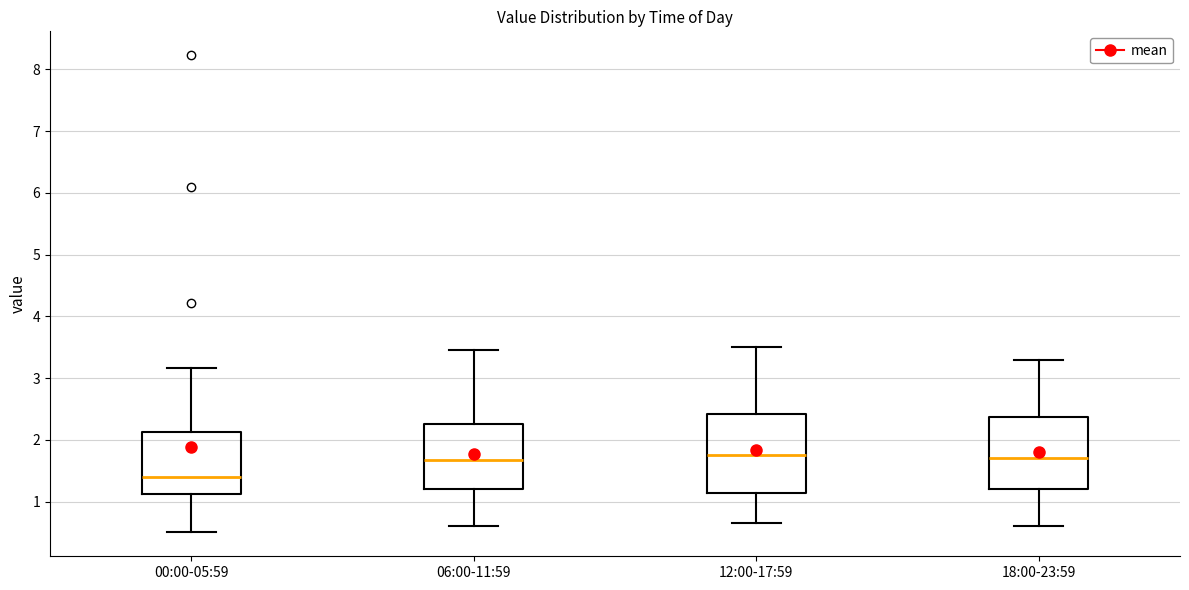

Where does the median line of the box for 18:00-23:59 sit on the y-axis? The values are not printed on the chart, so give them approximately, as read against the axis.

1.7